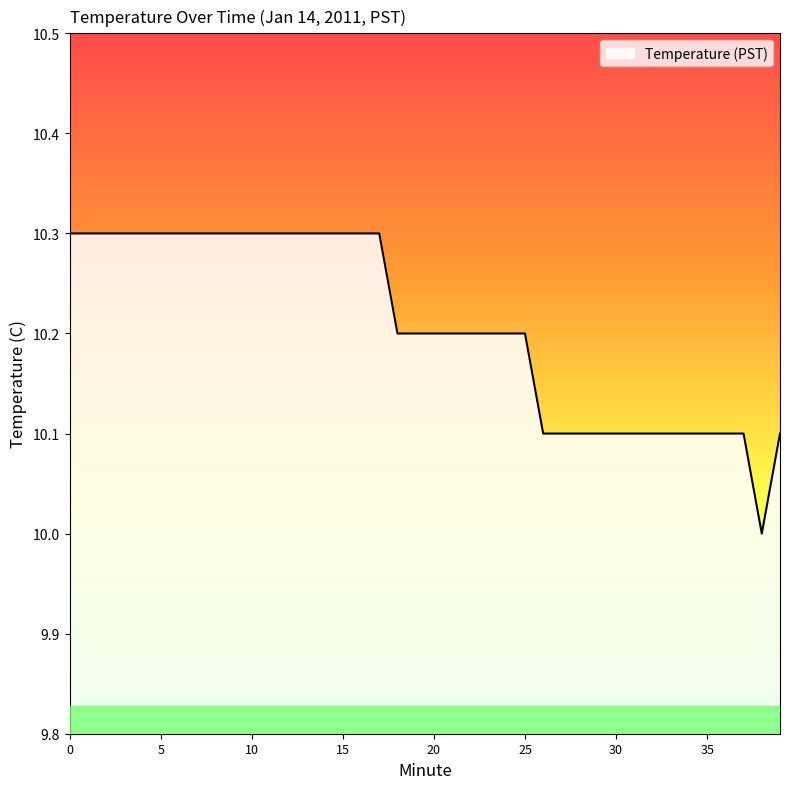

What is the difference between the maximum and minimum values?

0.3